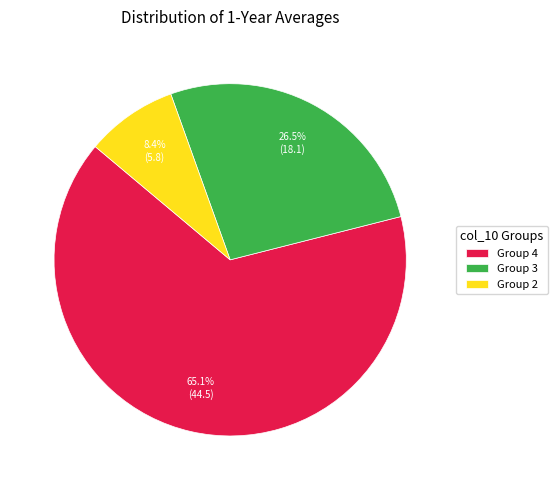

What percentage is NOT represented by Group 4?

34.9%